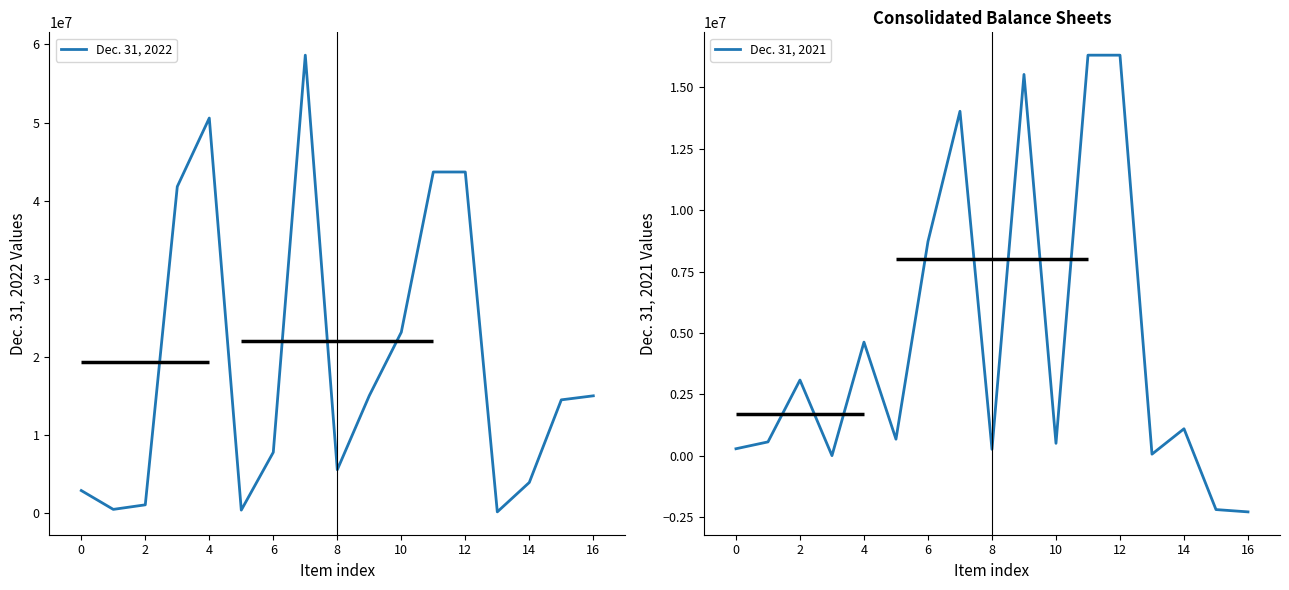

At which category does Dec. 31, 2022 reach its first local peak?

4